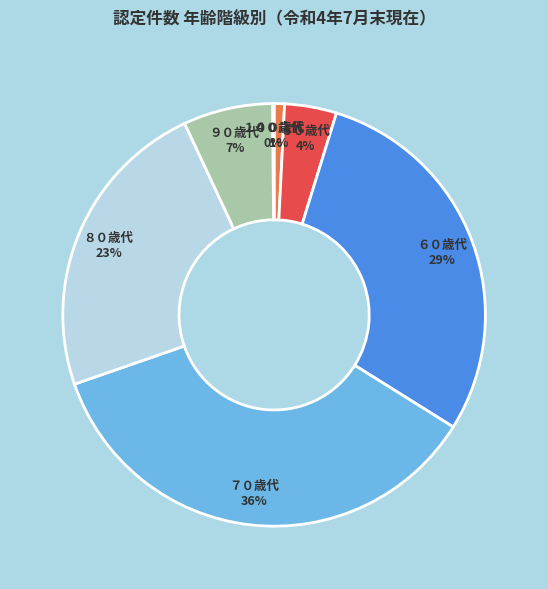

Between ５０歳代 and ６０歳代, which is larger?

６０歳代